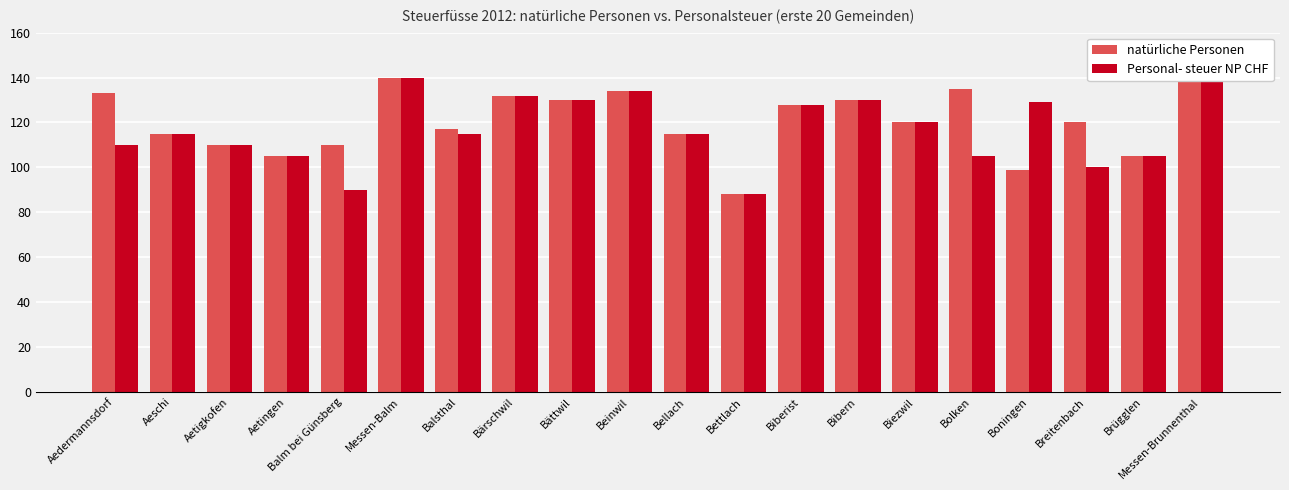

What is the sum of all Personal- steuer NP CHF values?

2341